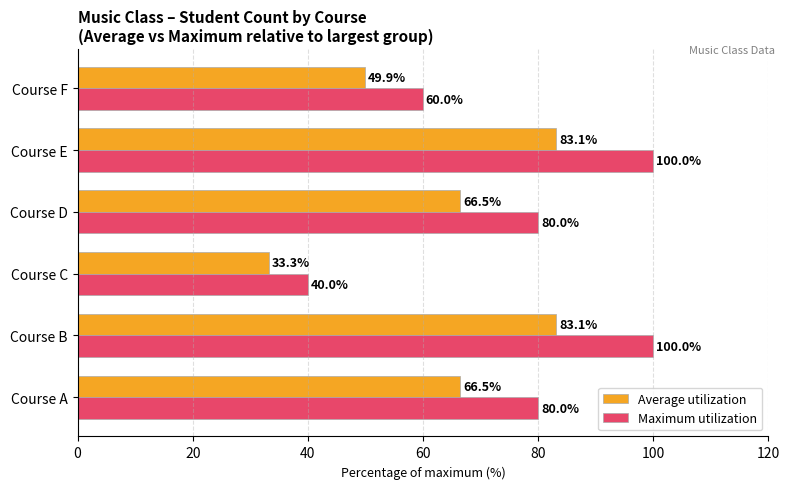

True or false: Maximum utilization has a value of 37.6 at Course A.

False